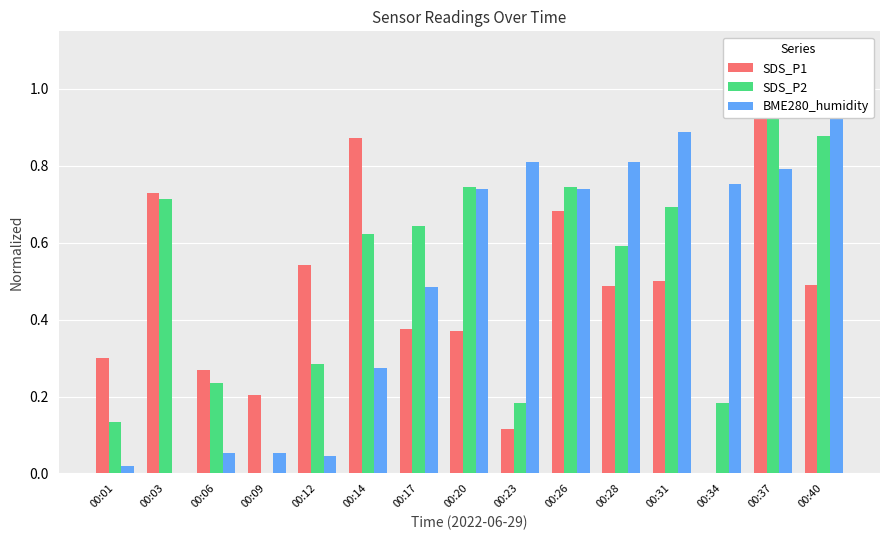

What is the total value across all series at 00:12?

0.9